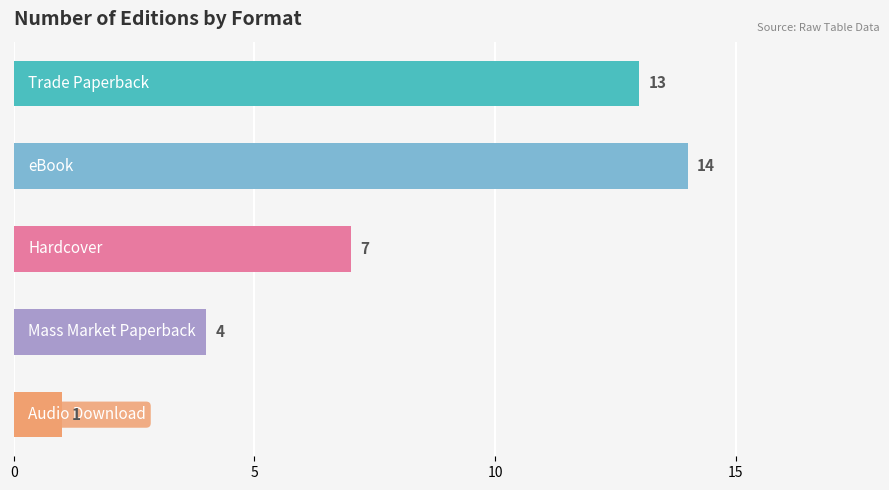

What is the difference between the maximum and minimum values?

13